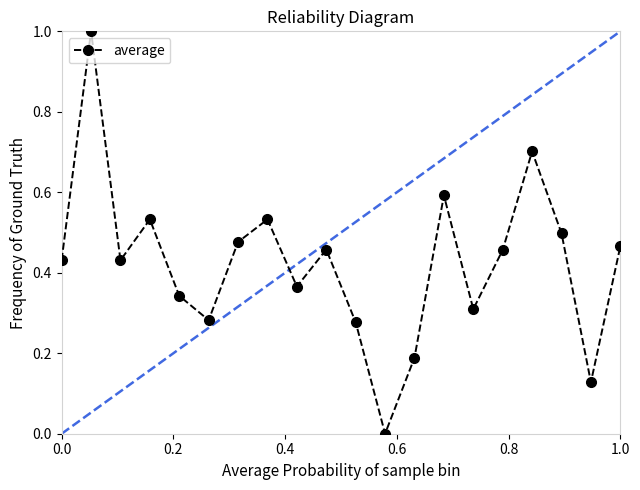

What is the maximum value shown in the chart?

1.0